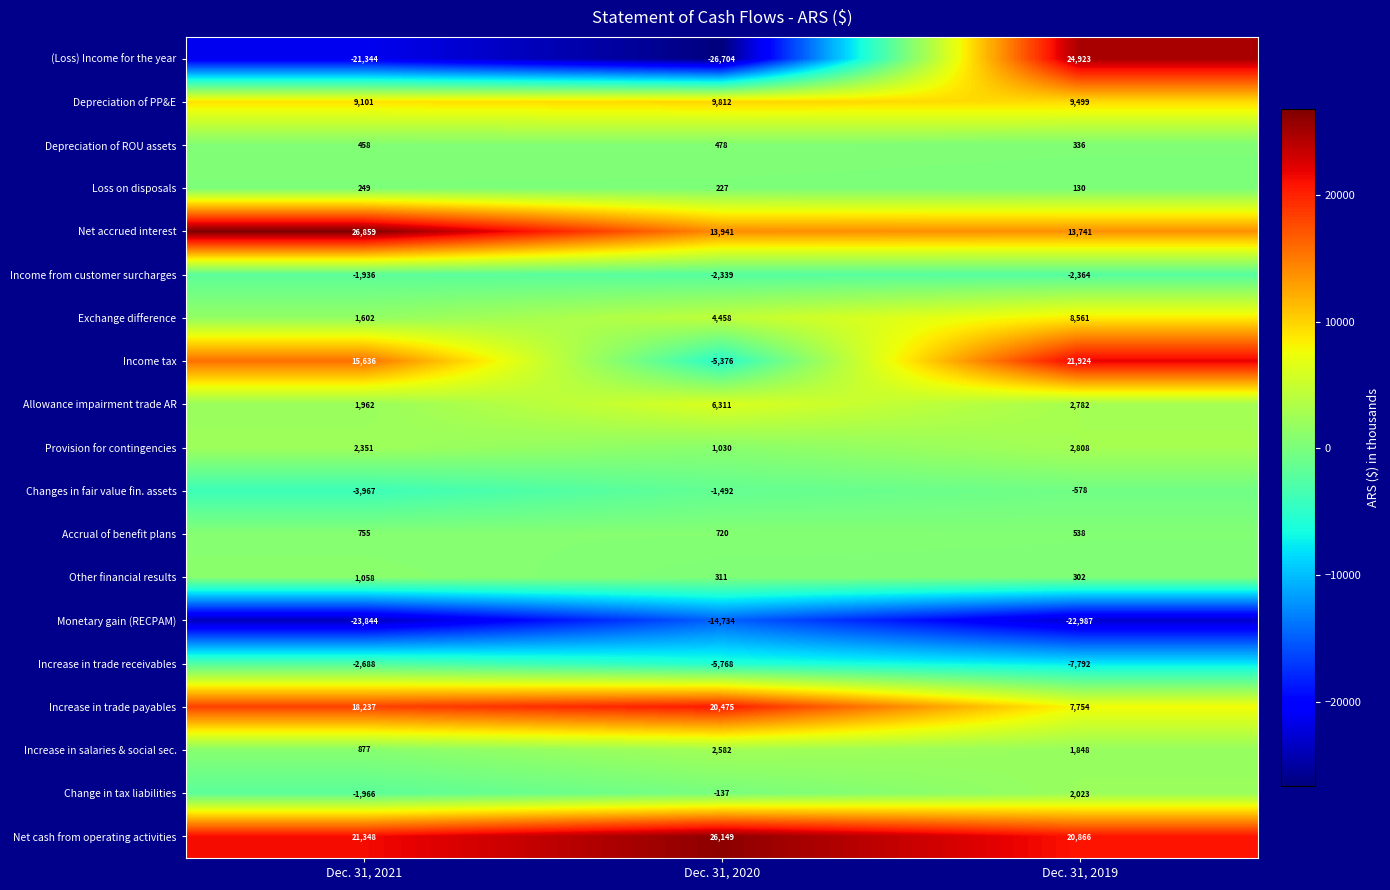

The Net accrued interest series shows 13941 at Dec. 31, 2020. True or false?

True